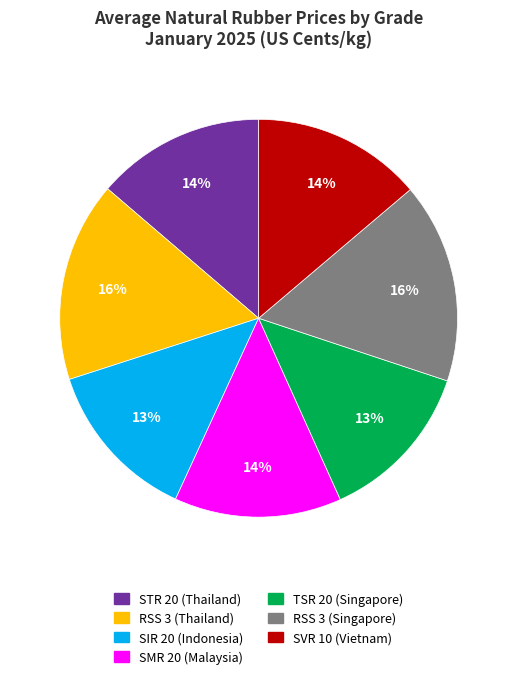

Does RSS 3 (Singapore) account for over 50% of the chart?

No